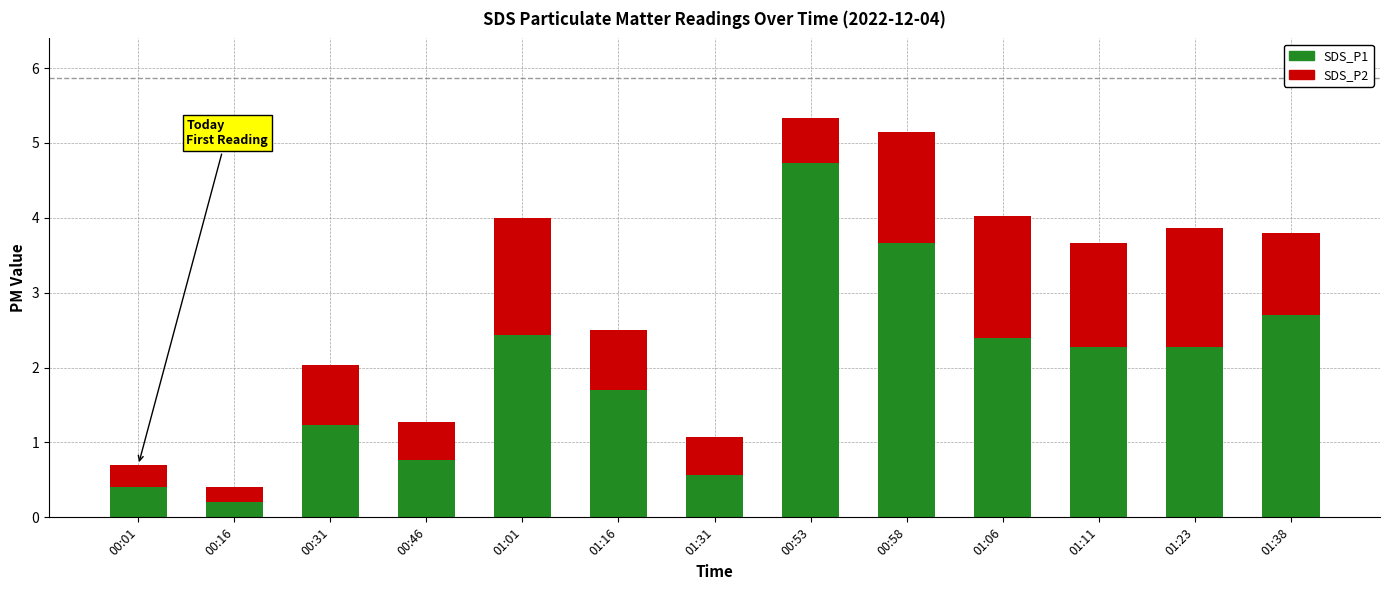

Are the bars grouped side by side (vs. stacked)?

No